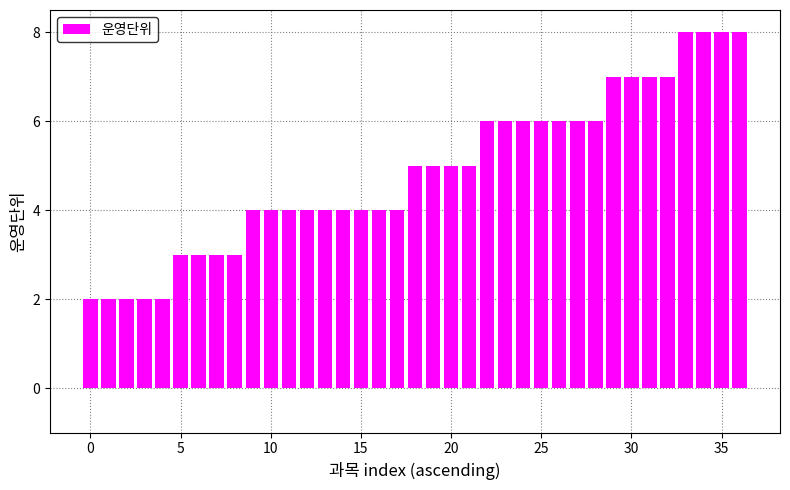

Count the number of categories in the chart.

37